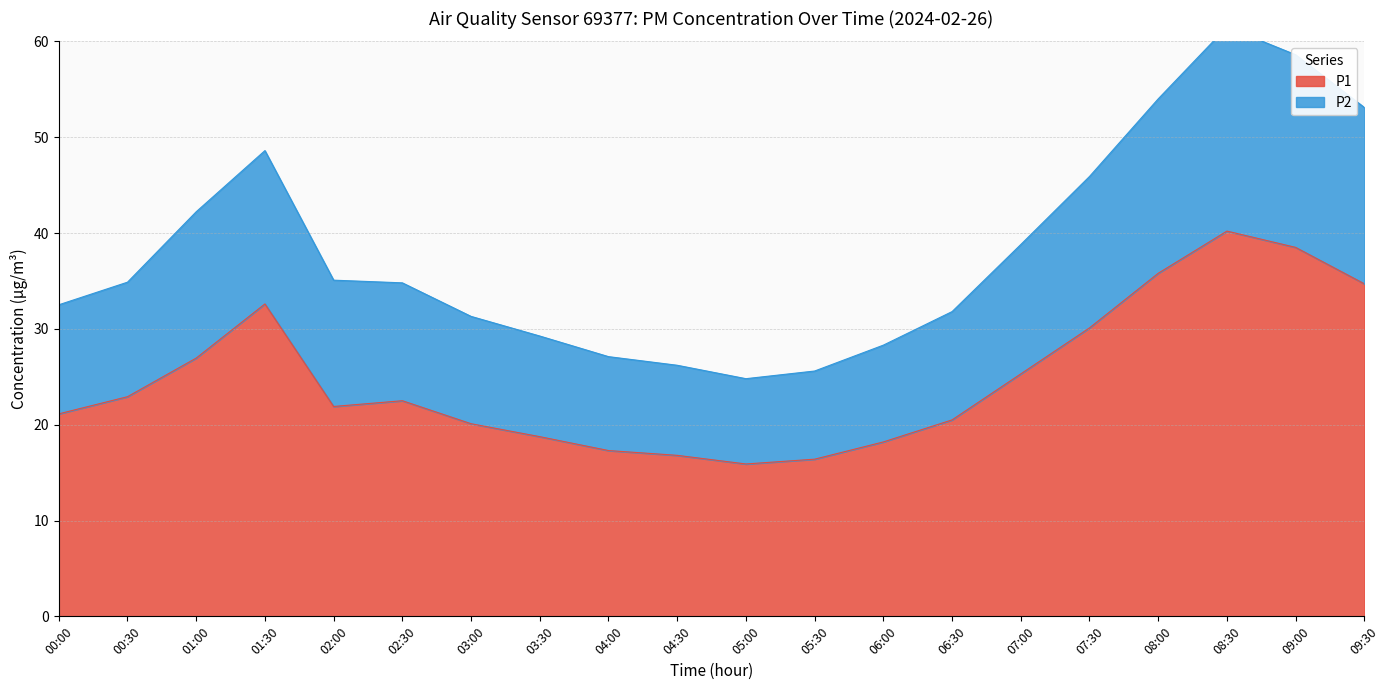

How many data points does each series have?

20